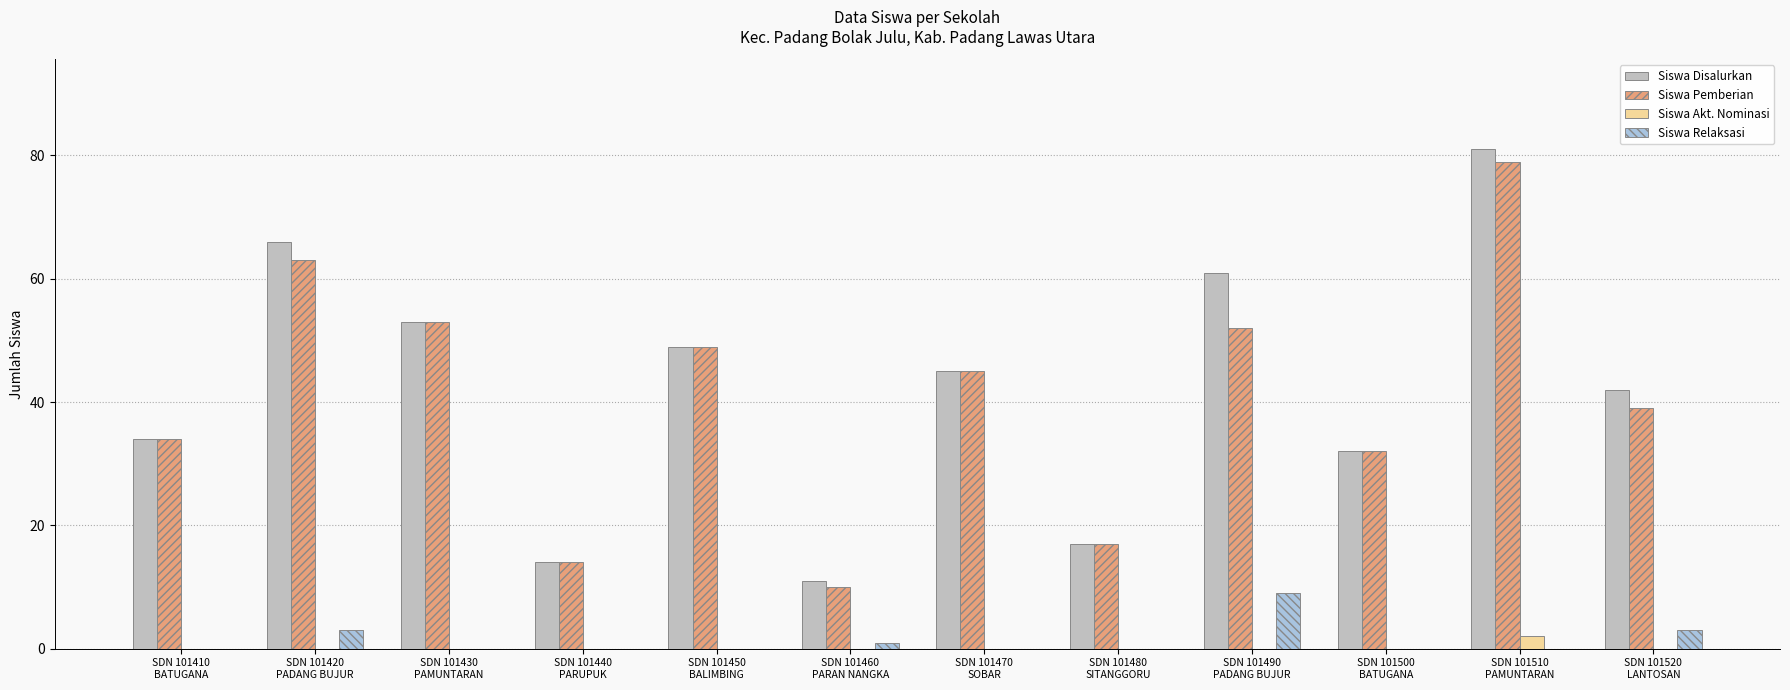

What is the sum of the Siswa Pemberian values at SDN 101410
BATUGANA and SDN 101460
PARAN NANGKA?

44